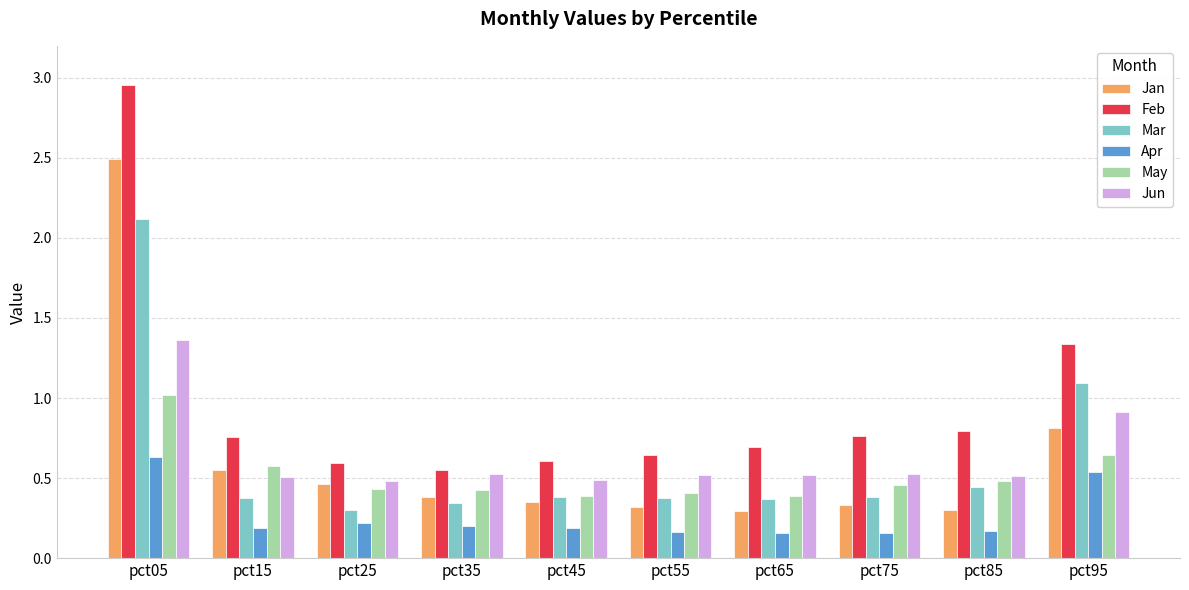

What is the highest value of the Mar series?

2.1